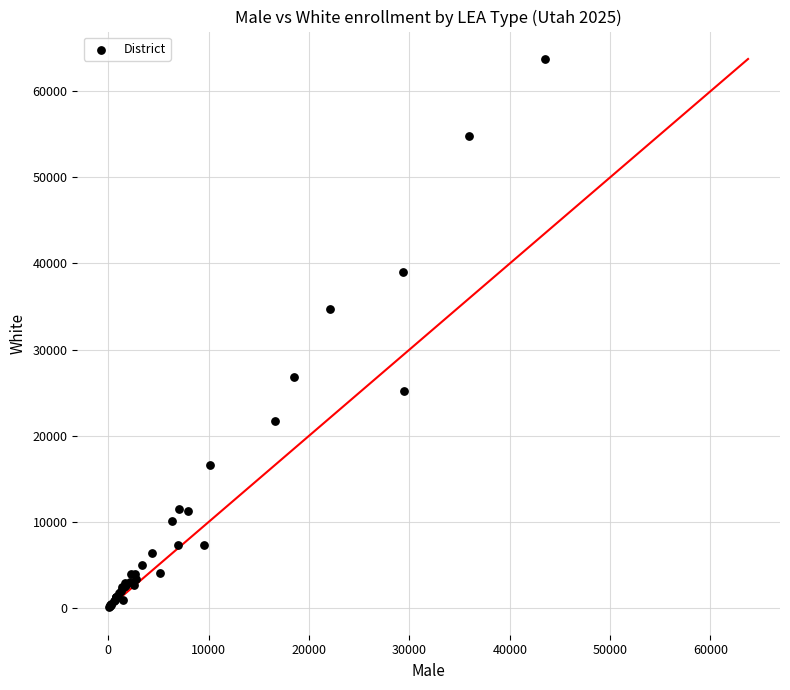

What Y value in the scatter plot is closest to 31946?

34679